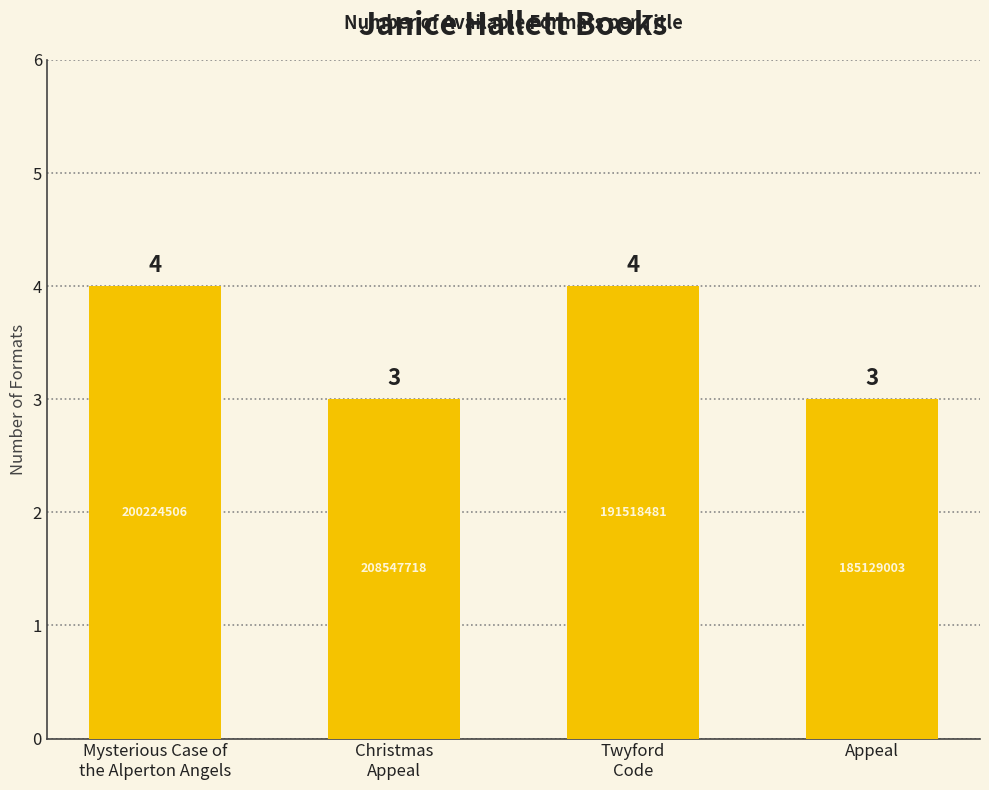

The chart shows a value of 5 at Appeal. True or false?

False